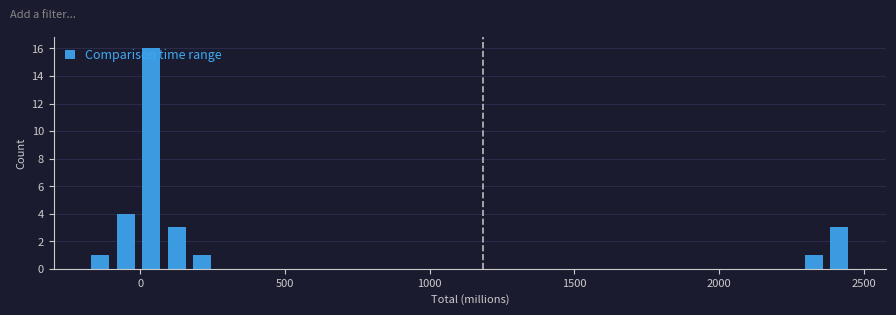

Read against the x-axis, roughly where is the centre of the tallest bar?

50